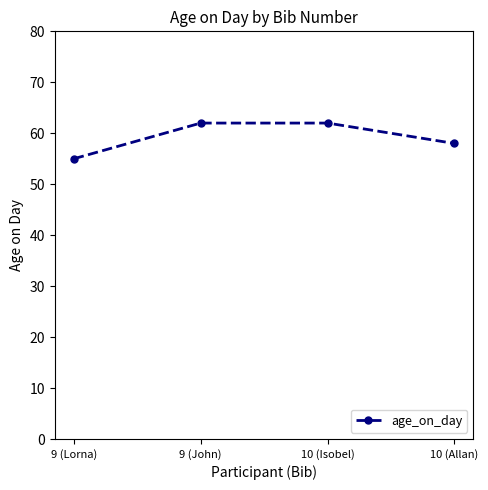

The chart shows a value of 62 at 10 (Isobel). True or false?

True